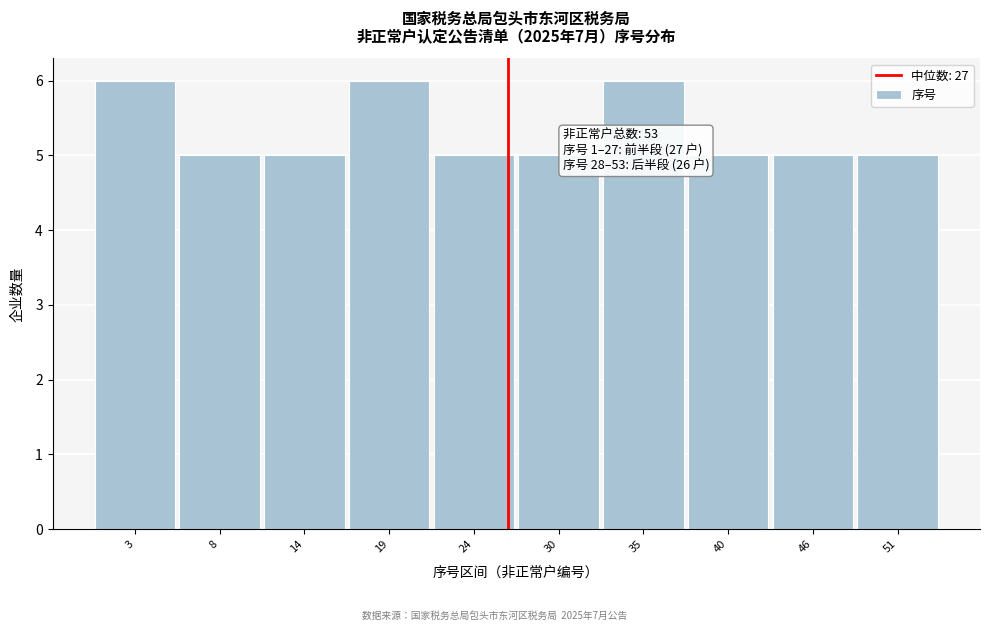

Reading left to right, list all the values displayed in this chart.

6	5	5	6	5	5	6	5	5	5